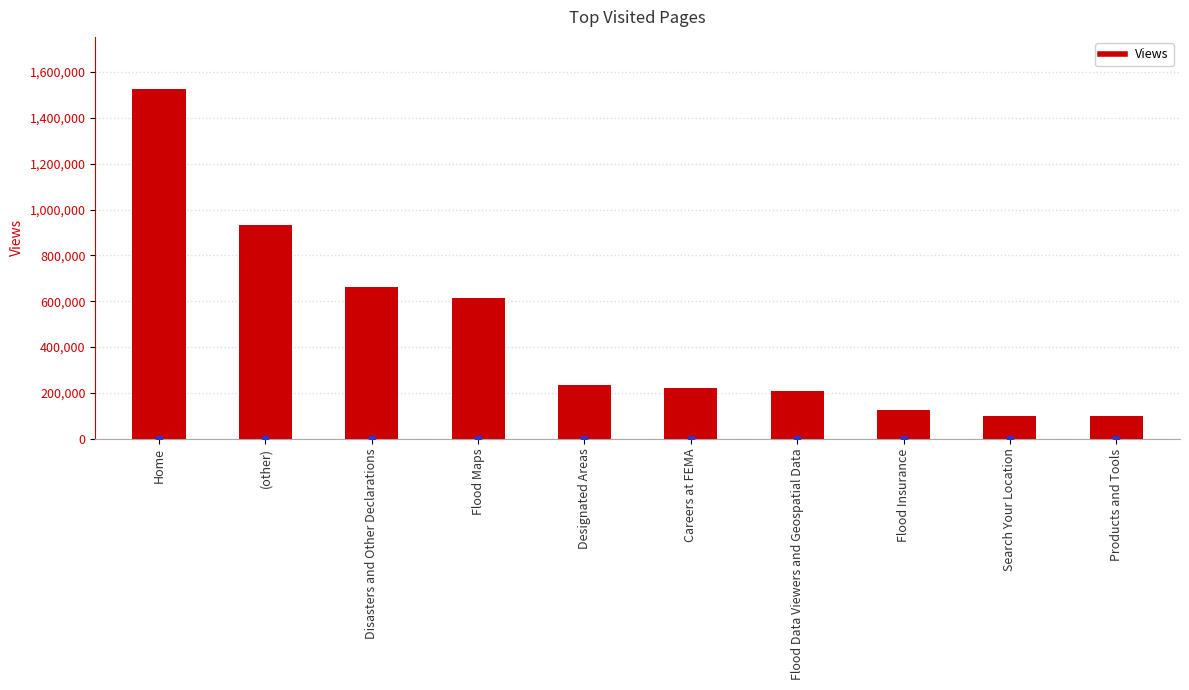

What is the greatest value displayed?

1524597